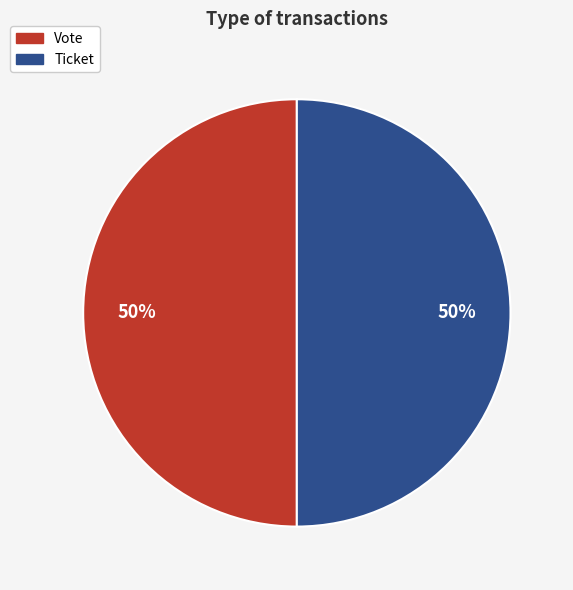

How many segments does this pie chart have?

2